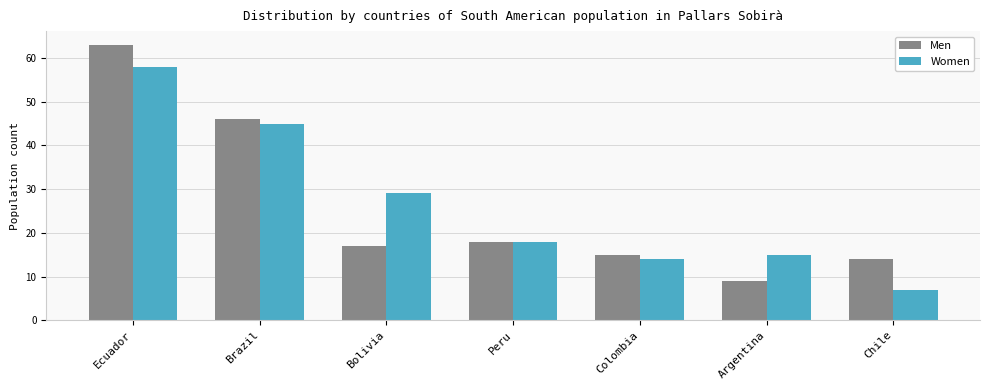

Reading right to left, list all the values displayed in this chart.

Men: 14	9	15	18	17	46	63
Women: 7	15	14	18	29	45	58